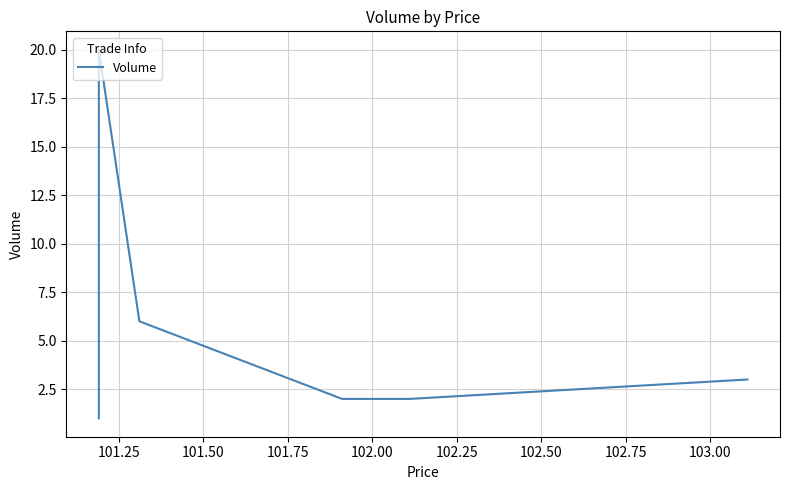

Where does the data first go above 3?

101.25